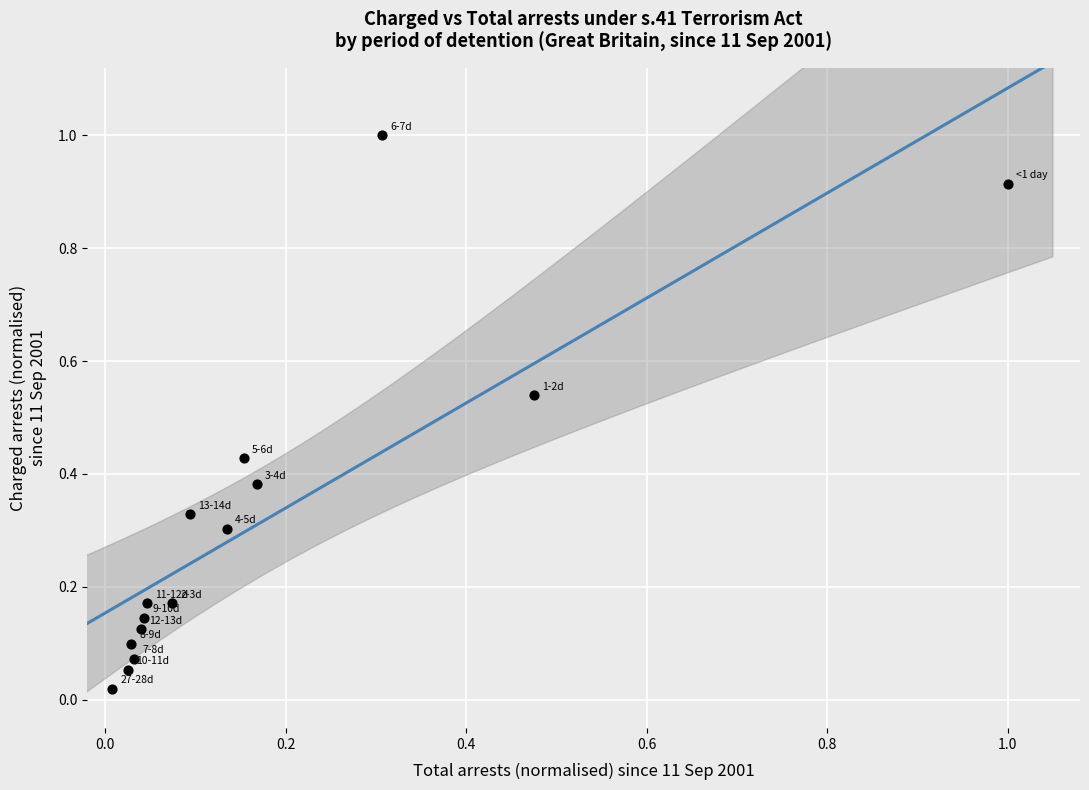

What is the range of X values (max minus min)?

1.0